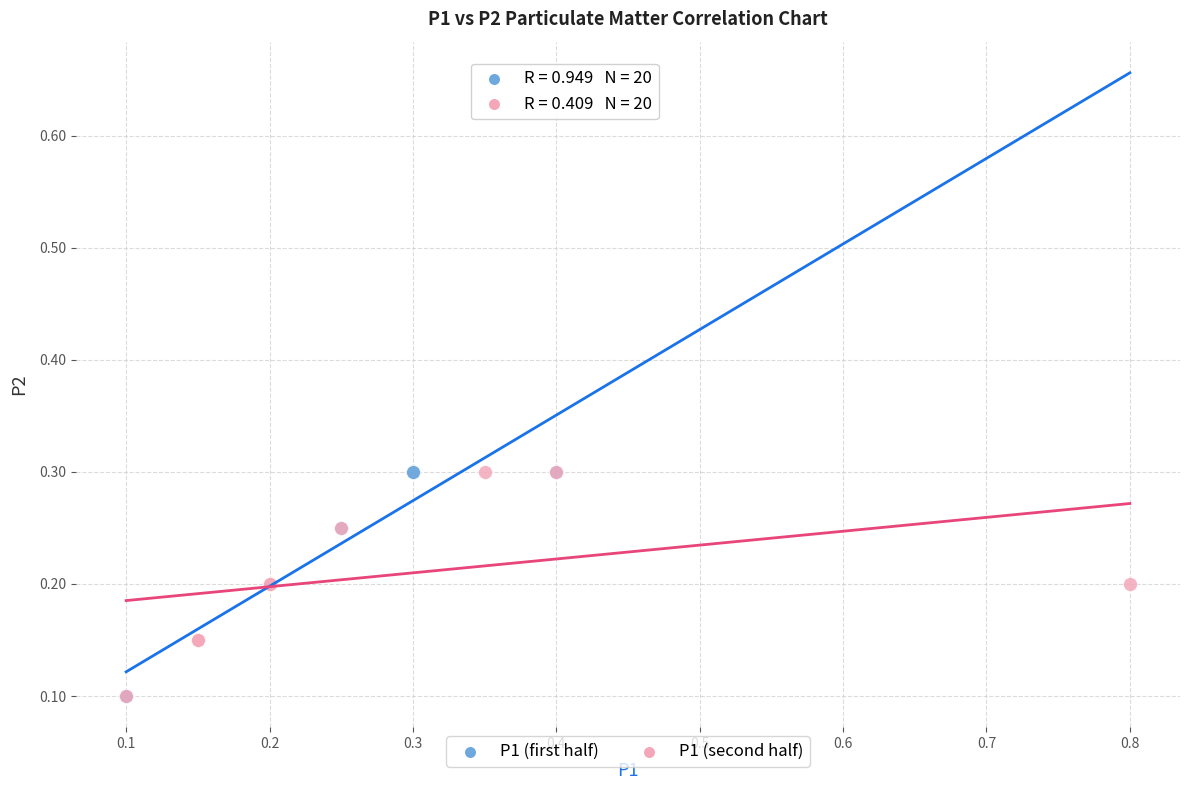

What are all the series names shown in the legend?

P1 (first half), P1 (second half)